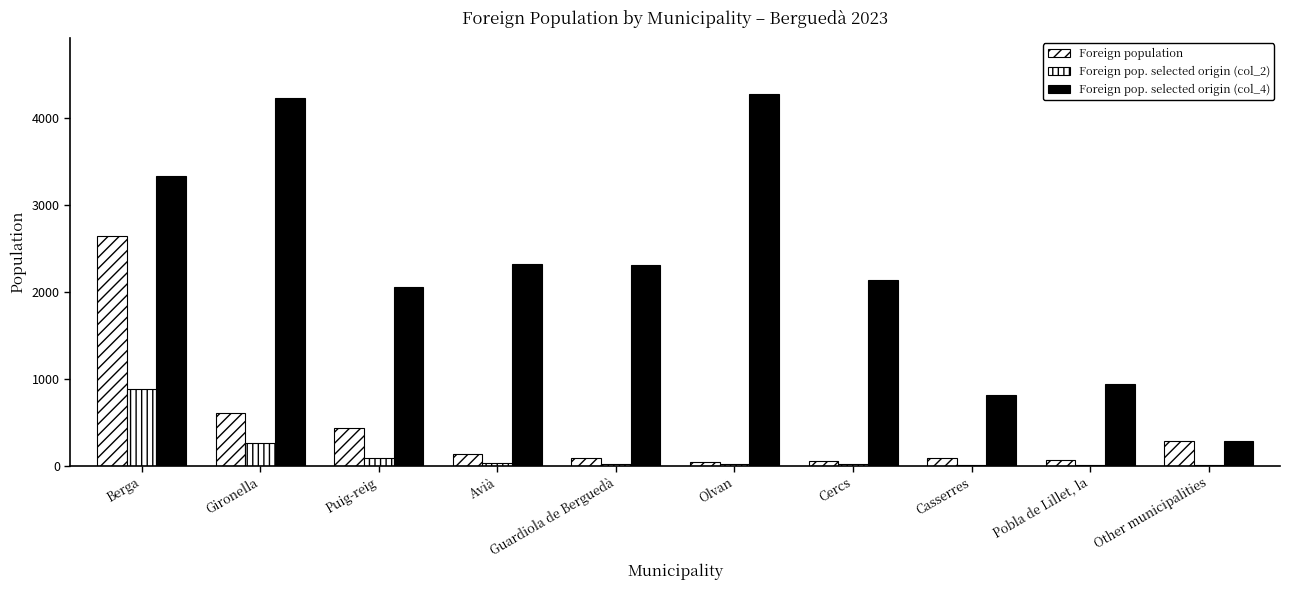

The Foreign pop. selected origin (col_2) series shows 172 at Gironella. True or false?

False